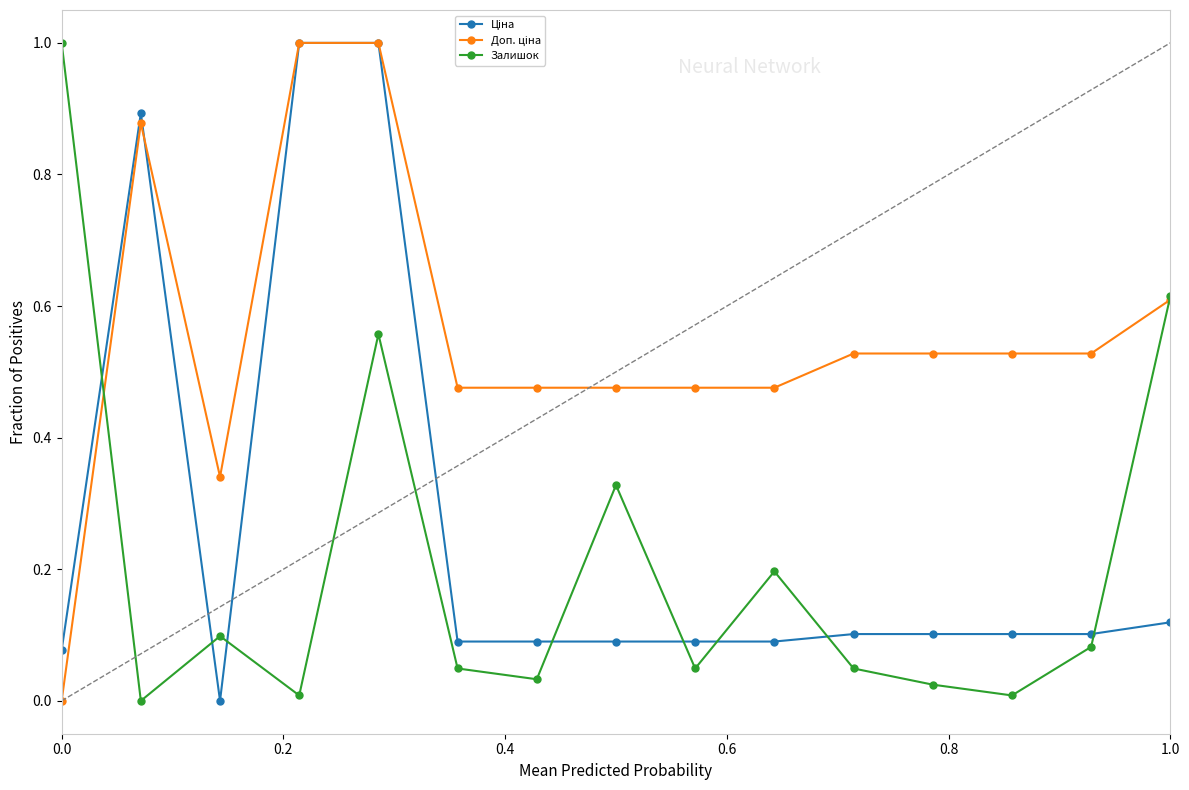

How many lines are shown in the chart?

3